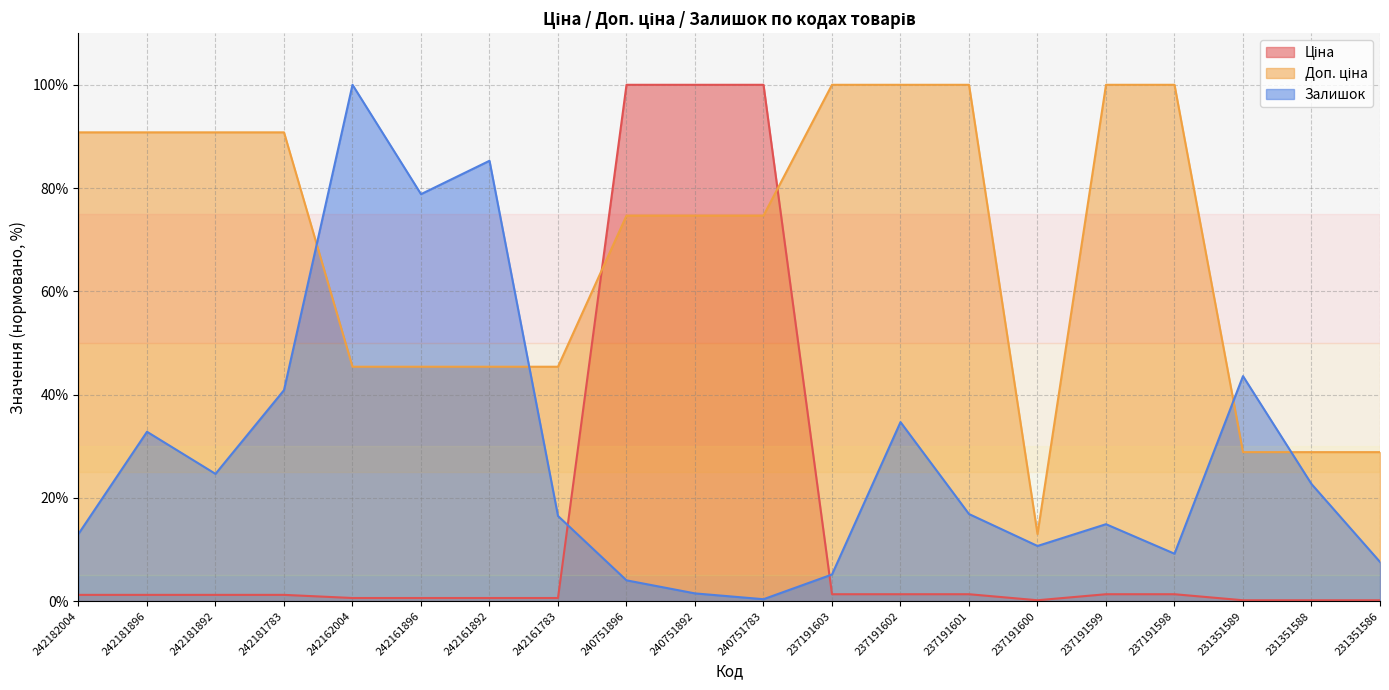

True or false: Ціна has more than 2 interior local peaks.

False